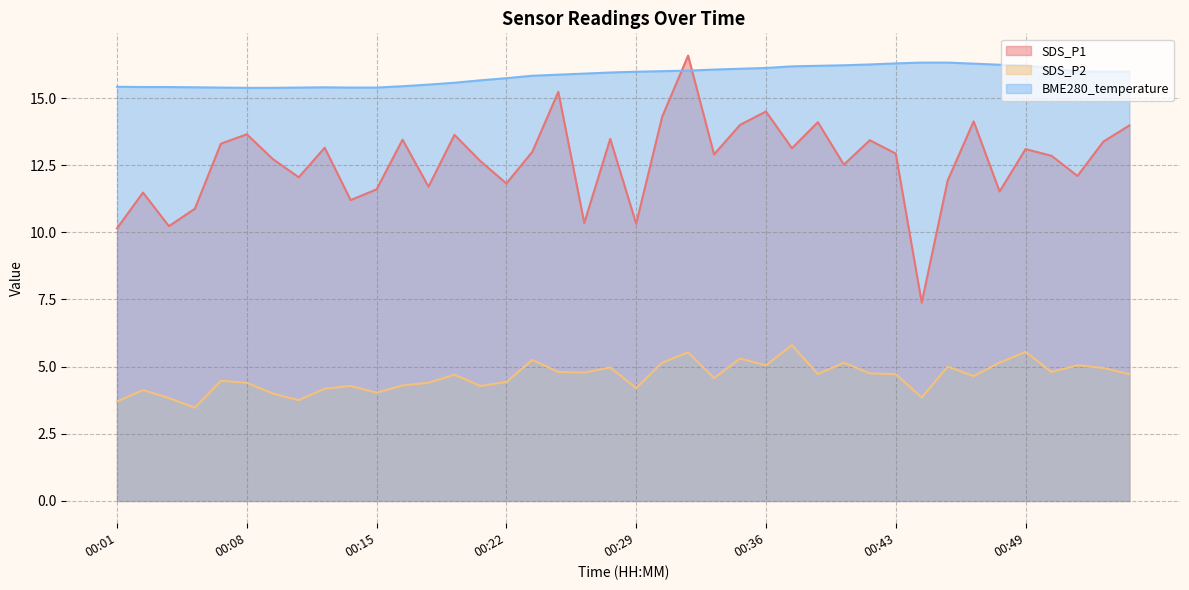

How many interior local valleys does the SDS_P2 series have?

12